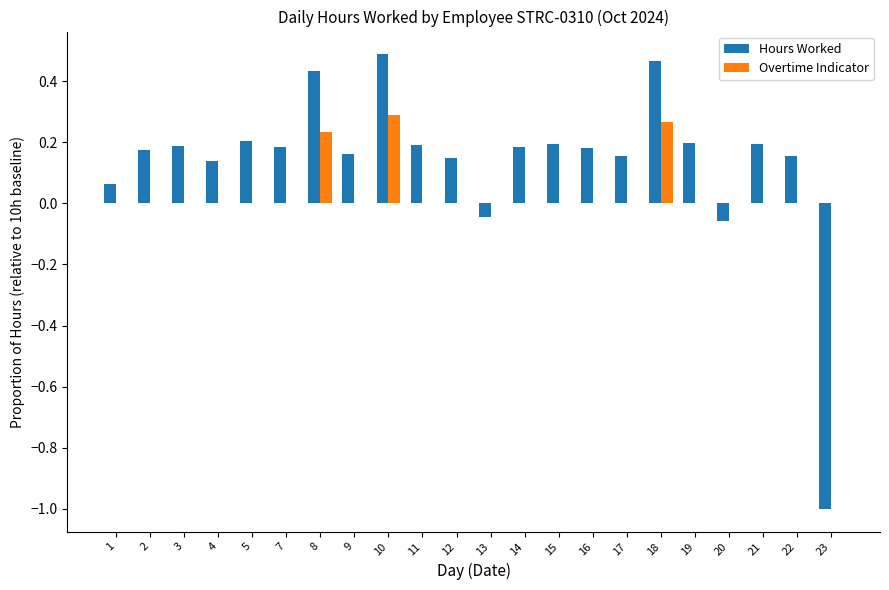

Is the value of Overtime Indicator at 14 greater than the value of Hours Worked at 4?

No